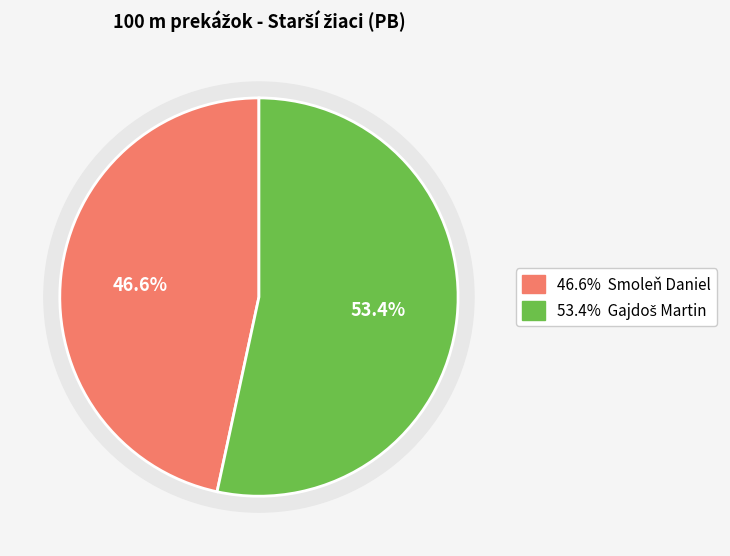

To the nearest percent, what is the average slice percentage?

50%